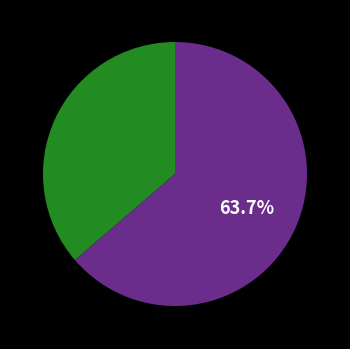

Does any single category account for the majority?

Yes